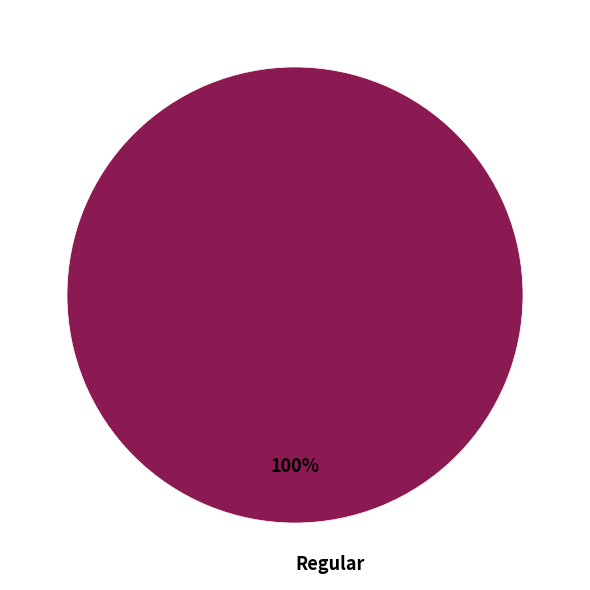

To the nearest percent, what percentage of the pie is Regular?

100%